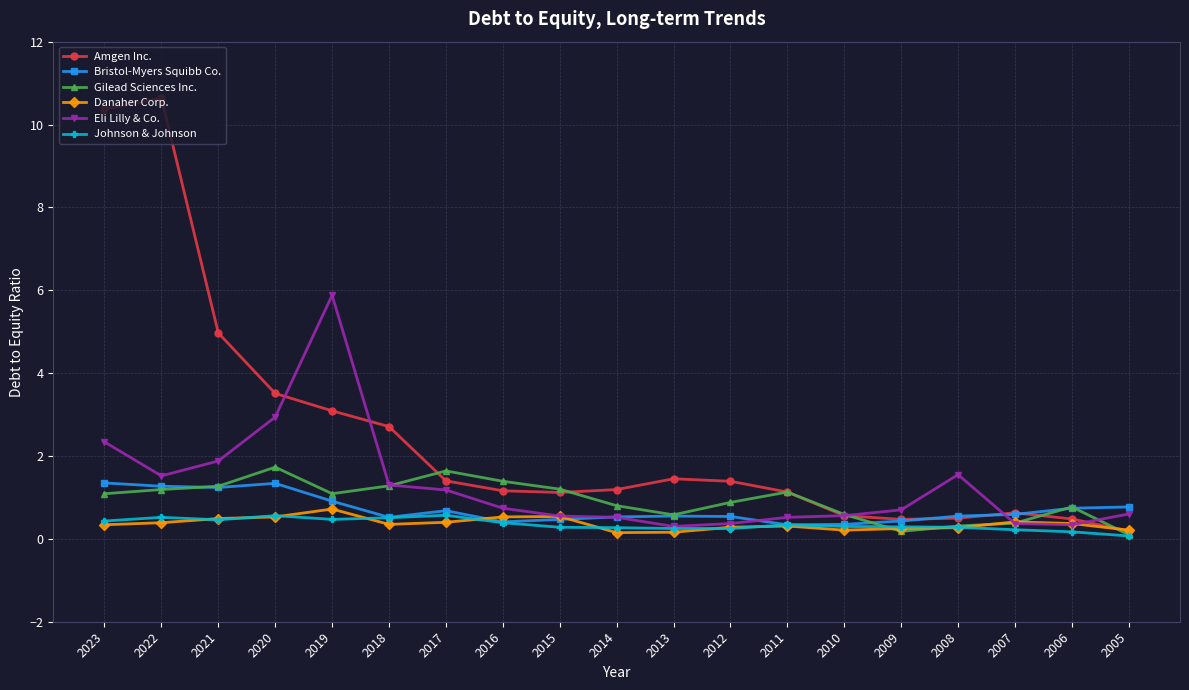

What is the value of the Amgen Inc. point at the 14th from the left?

0.6